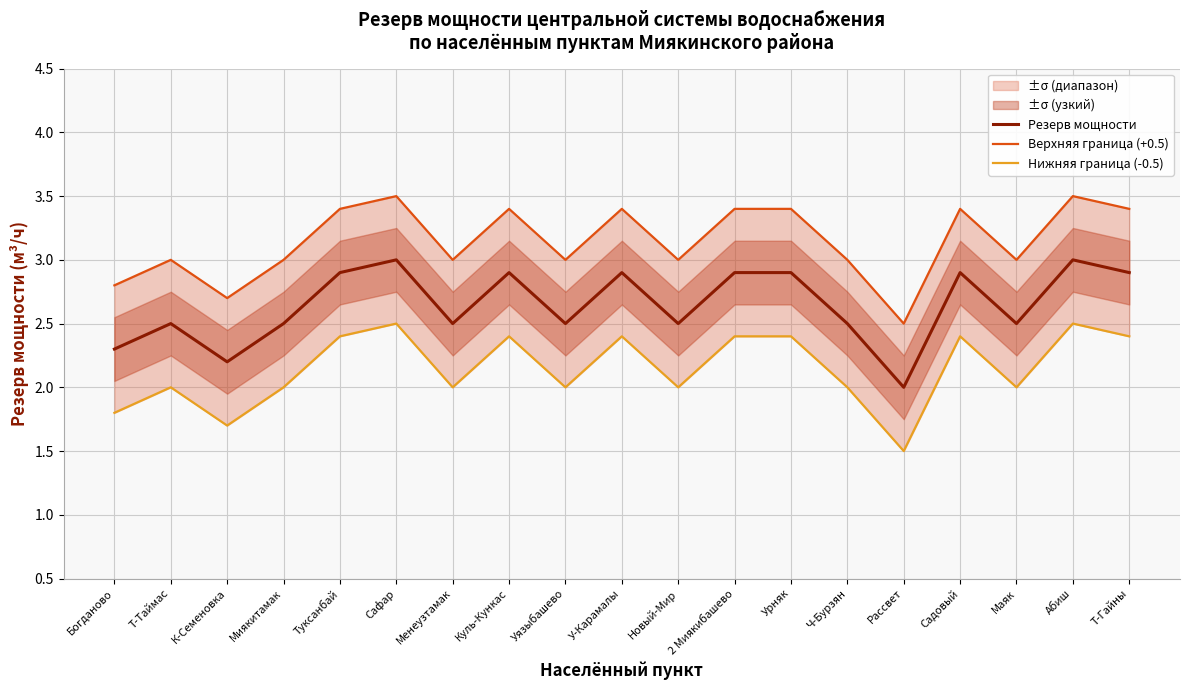

In Резерв мощности, how many points are lower than both neighbors (excluding endpoints)?

6